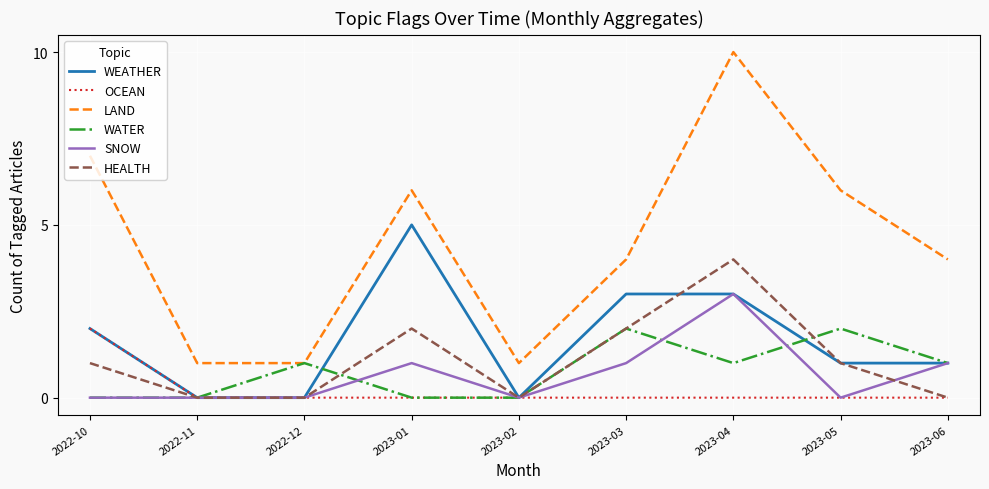

Where does the WEATHER series first go above 1?

2022-10